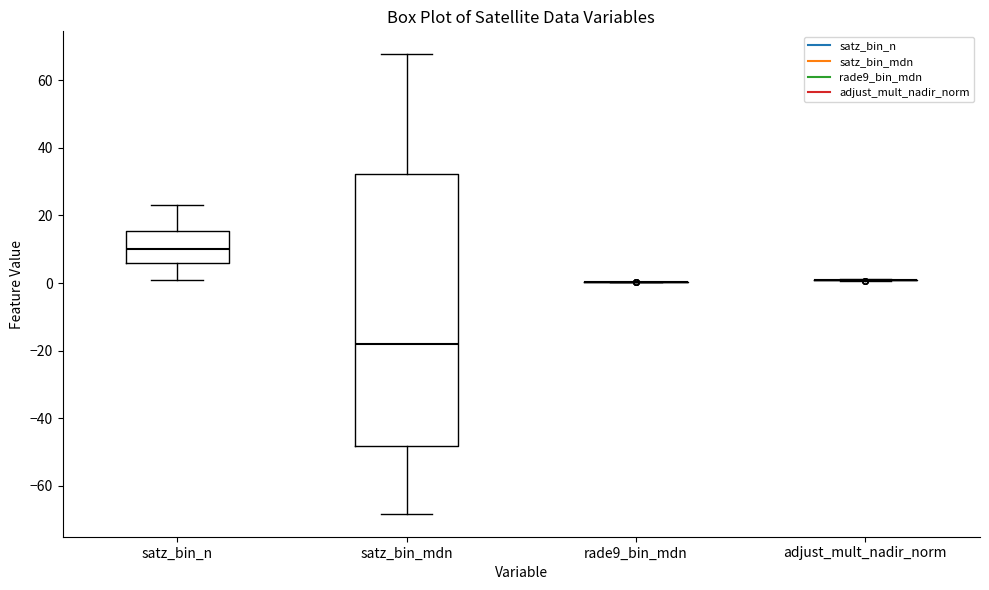

Where is the upper edge of the box for satz_bin_n on the y-axis? The values are not printed on the chart, so give them approximately, as read against the axis.

16